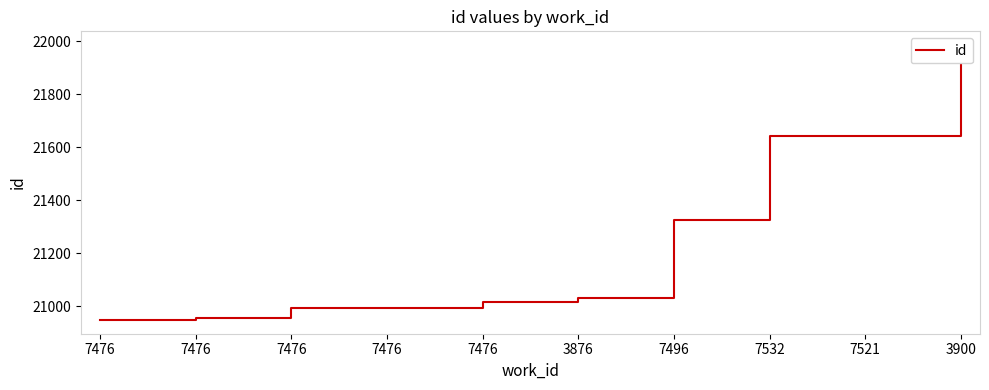

What is the minimum value shown in the chart?

20949